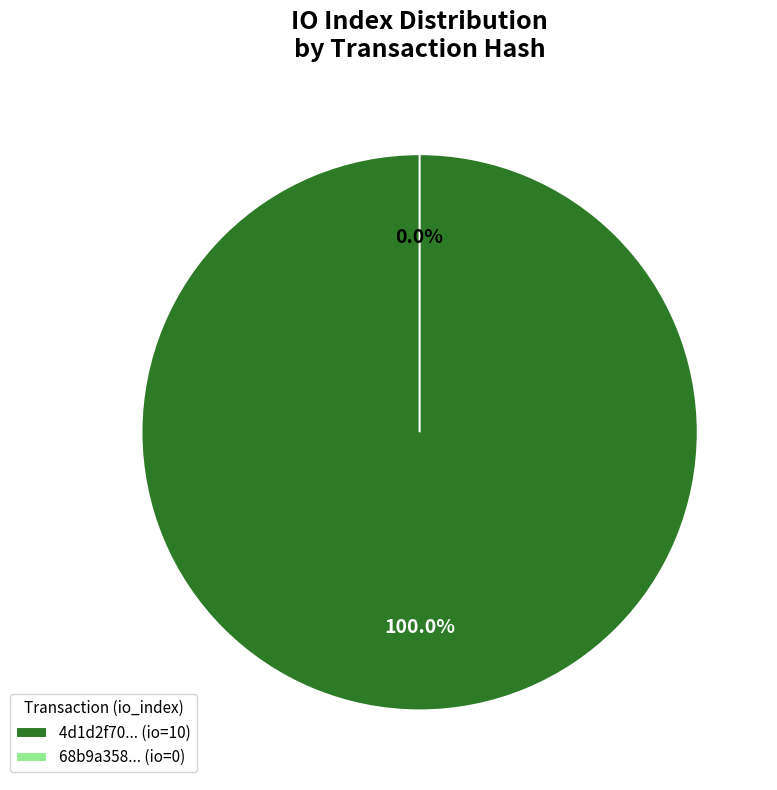

True or false: io_index_0 accounts for 0% of the total.

True